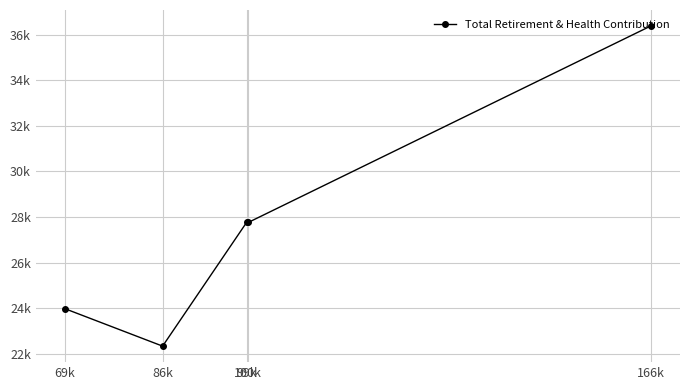

At which label does the data first exceed 27758?

166k